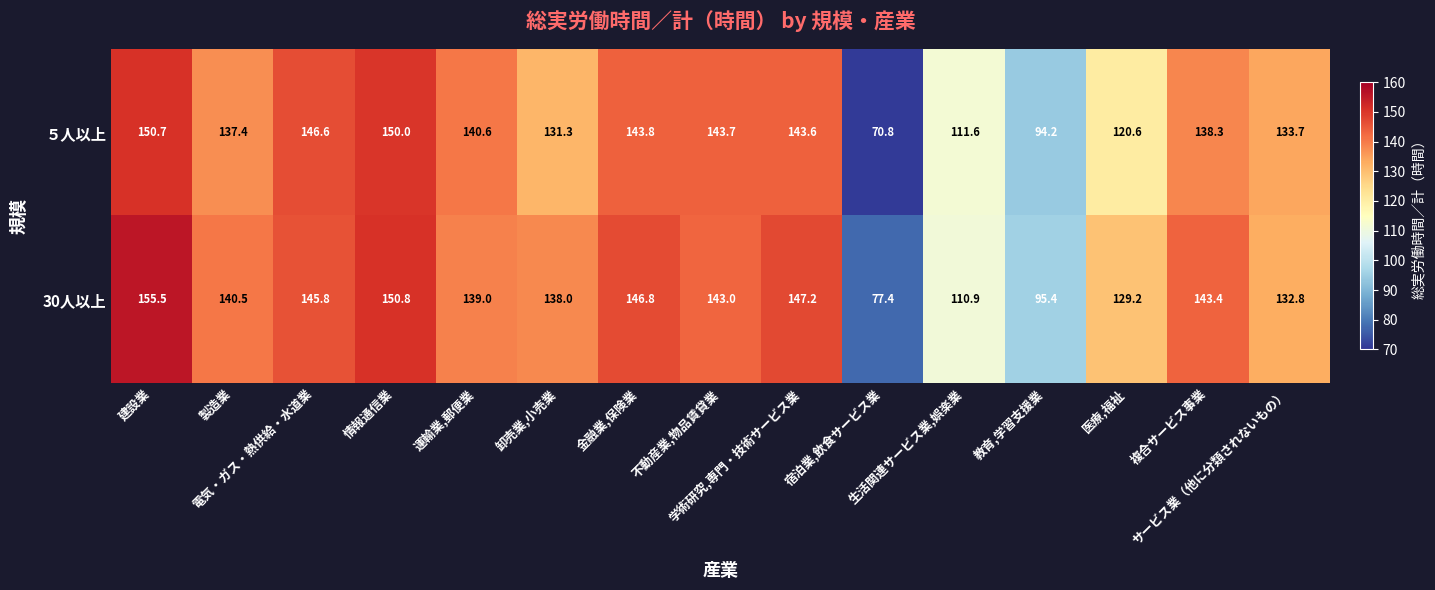

List the series in order of their peak value, lowest first.

５人以上, 30人以上